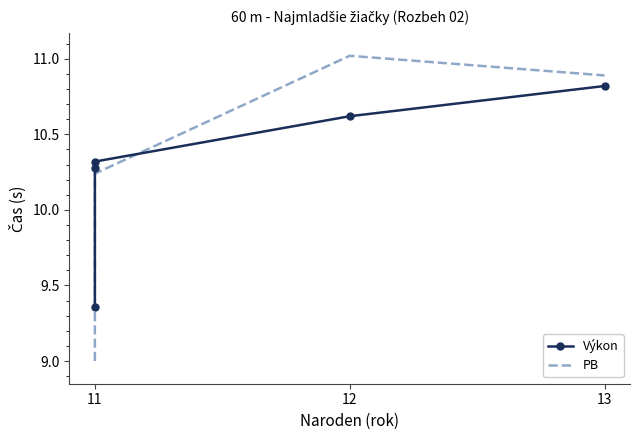

What are all the series names shown in the legend?

Výkon, PB